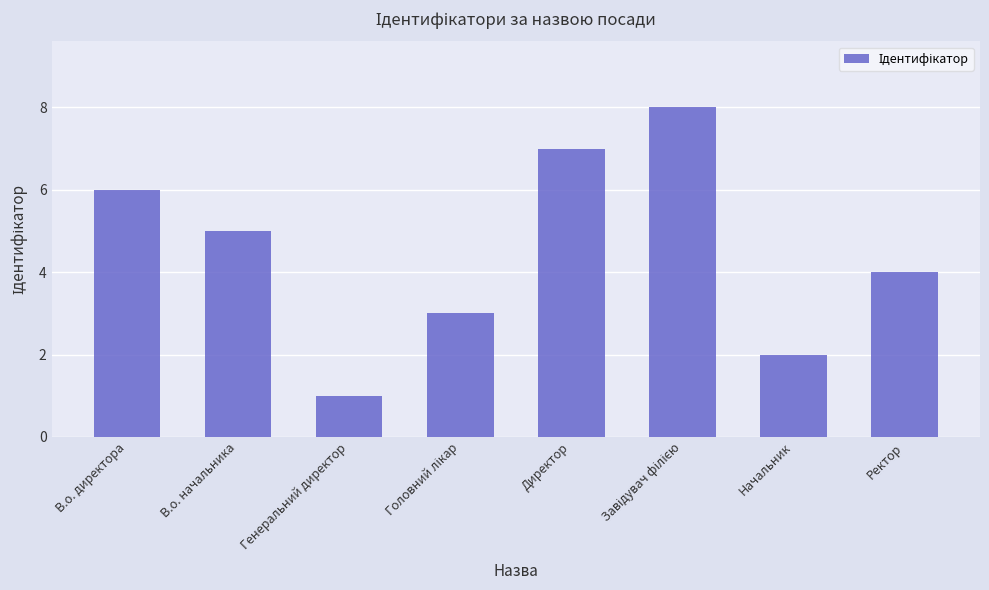

Does the chart contain any negative values?

No